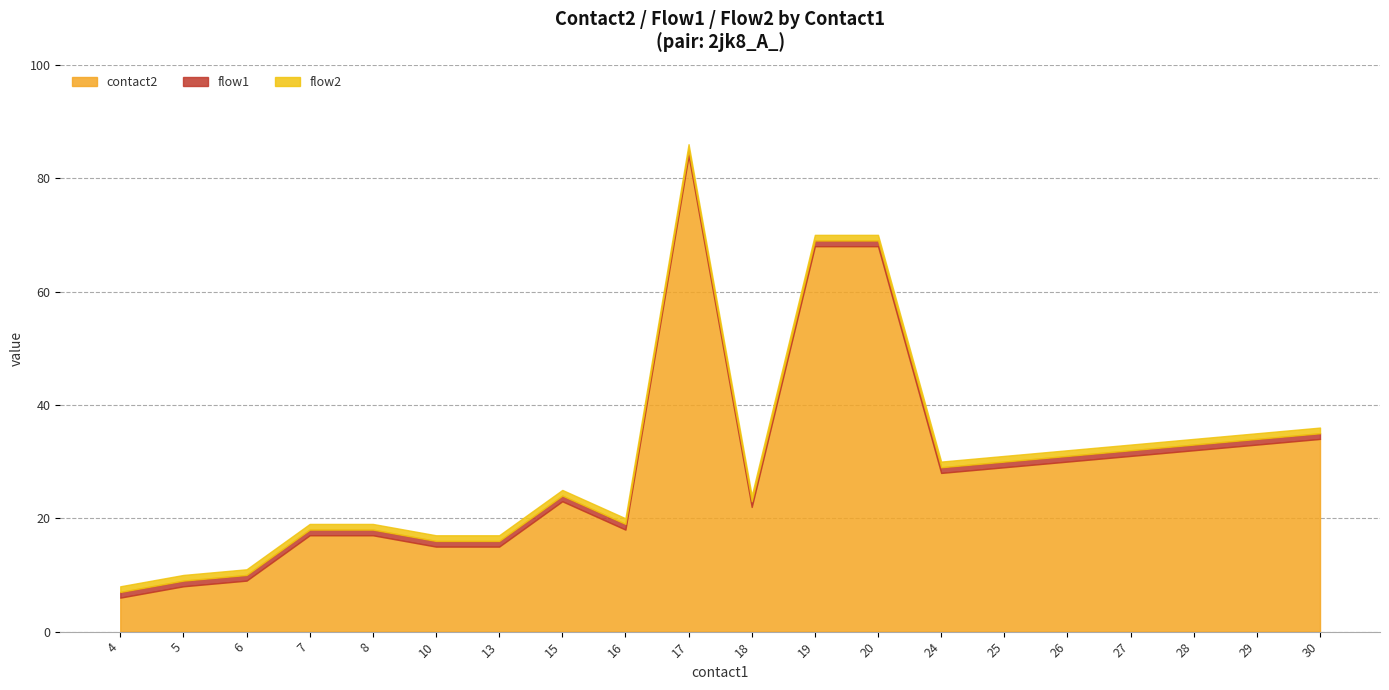

The value of contact2 at 19 is 92. True or false?

False